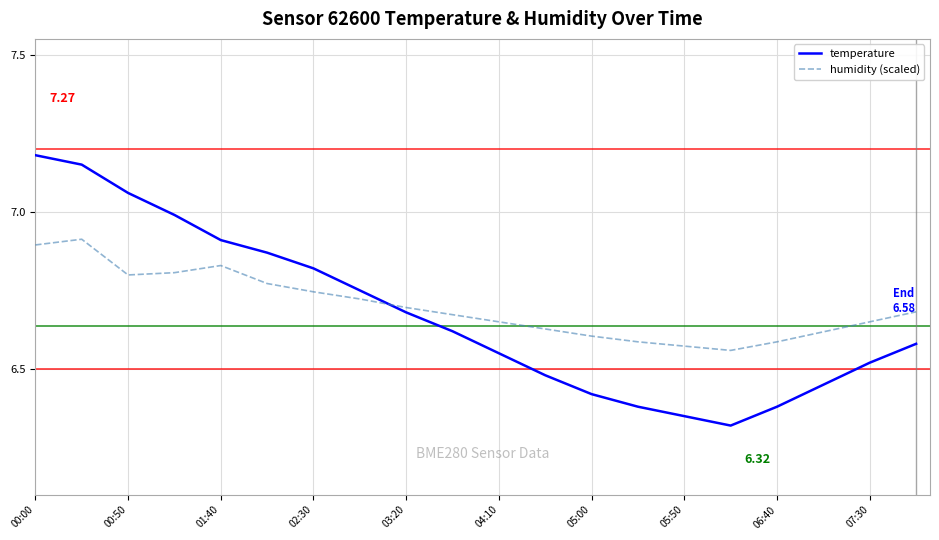

How many times do temperature and humidity (scaled) cross each other?

1